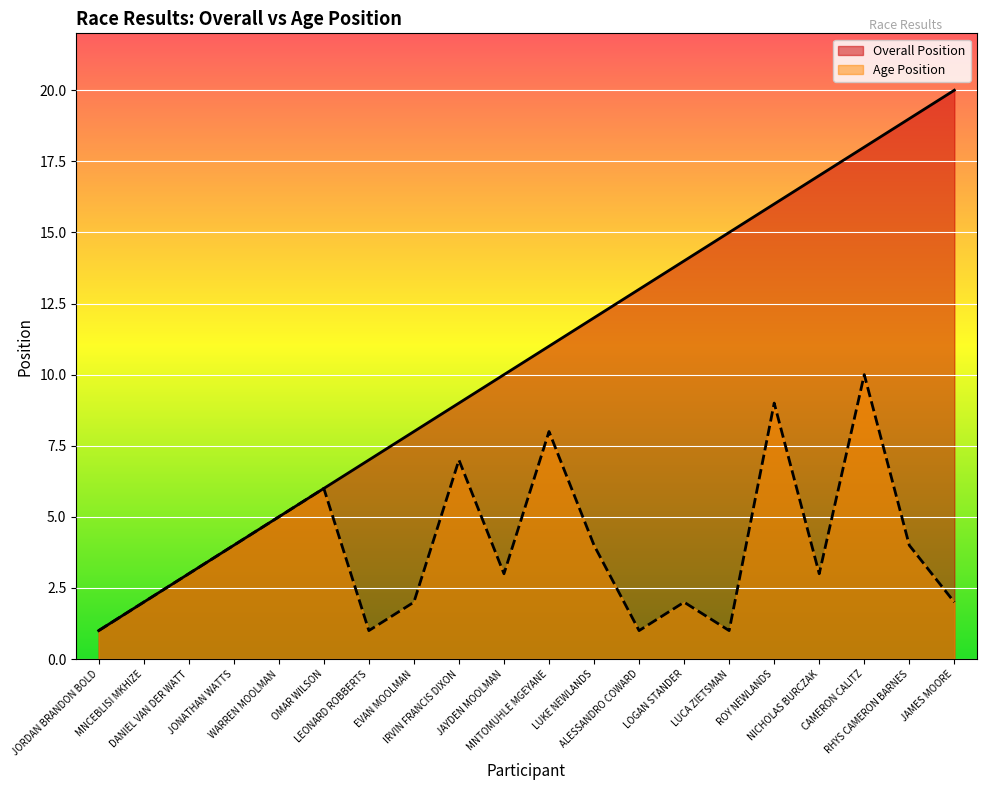

Which series changed the most between JAYDEN MOOLMAN and CAMERON CALITZ?

Overall Position